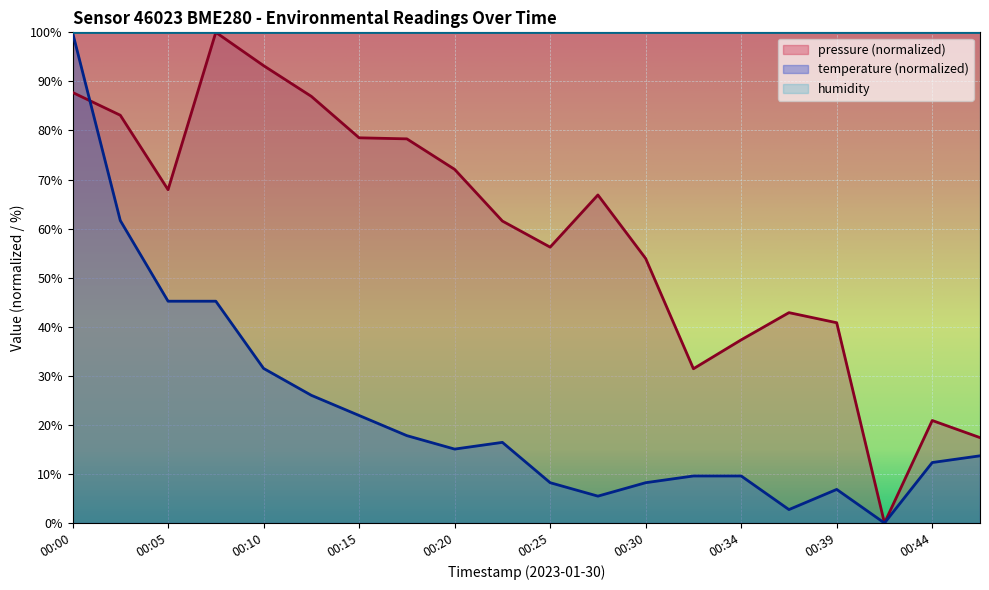

Between which two adjacent categories do pressure and temperature first intersect?

00:00 and 00:03